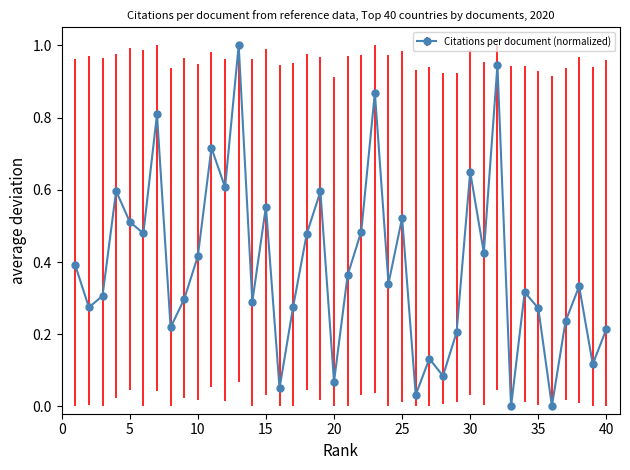

What is the difference between the maximum and minimum values?

1.0